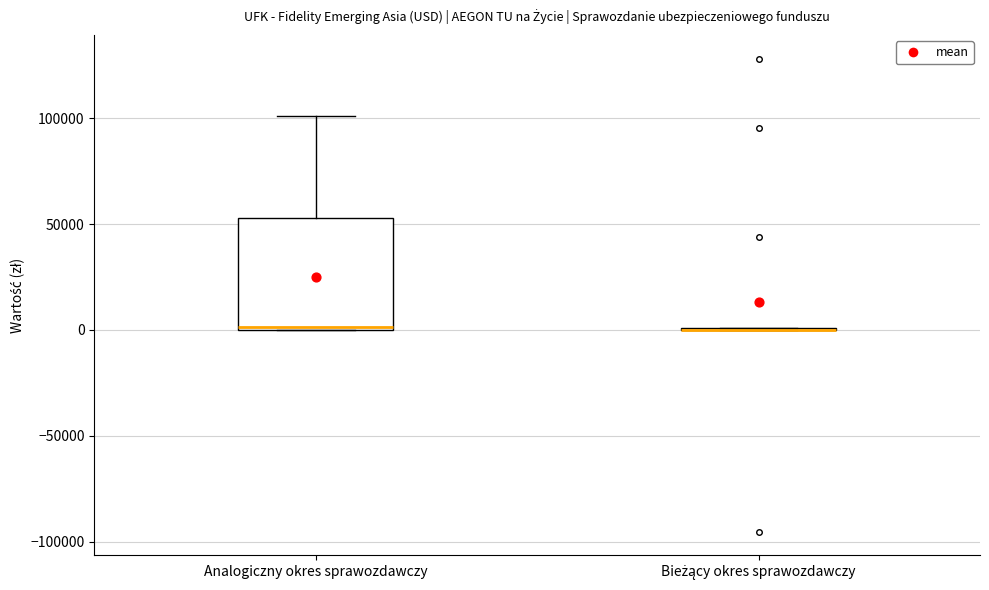

Reading left to right, read every box against the y-axis: the position of its median line, the range the box covers, and the ends of its whiskers. The values are not printed on the chart, so give them approximately, as read against the axis.

Analogiczny okres sprawozdawczy: median 0, box 0 to 55000, whiskers 0 to 100000
Bieżący okres sprawozdawczy: box collapsed to a line at 0, whiskers 0 to 0